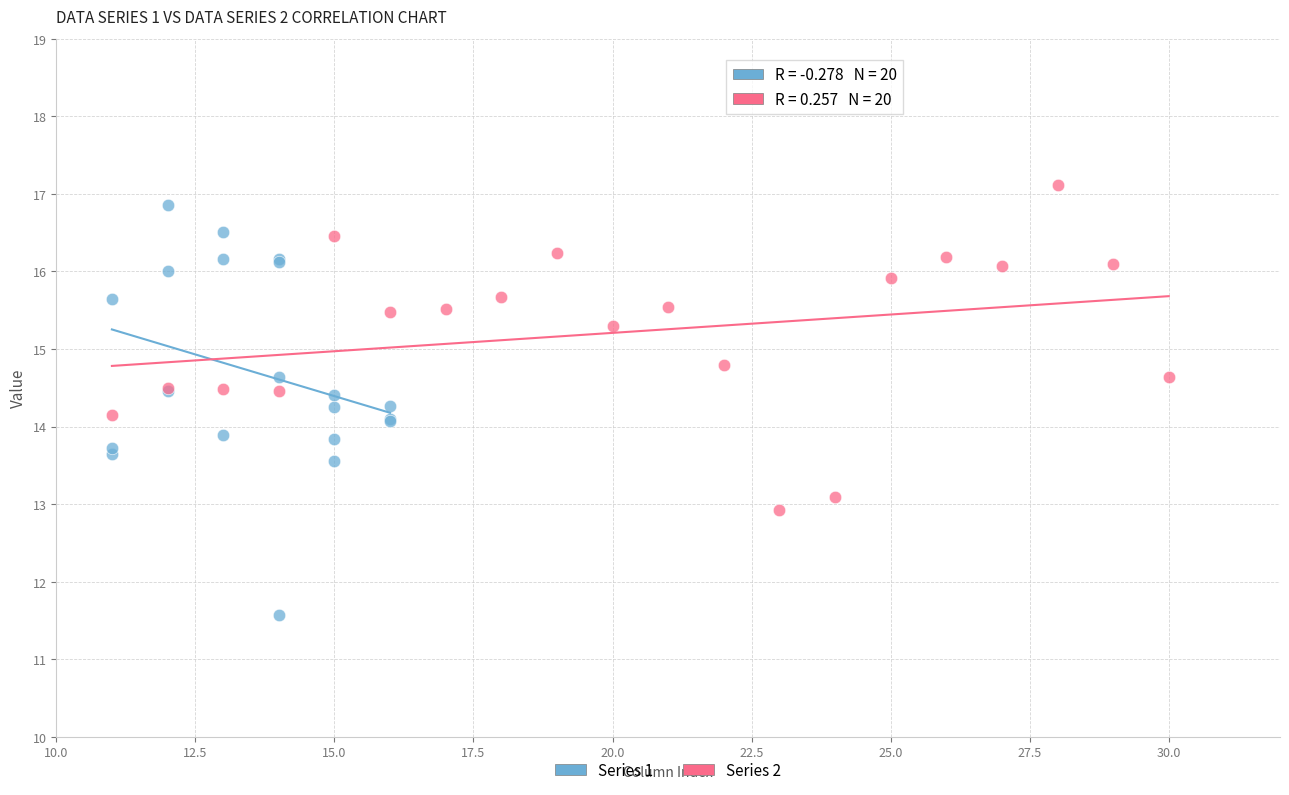

What are all the series names shown in the legend?

Series 1, Series 2